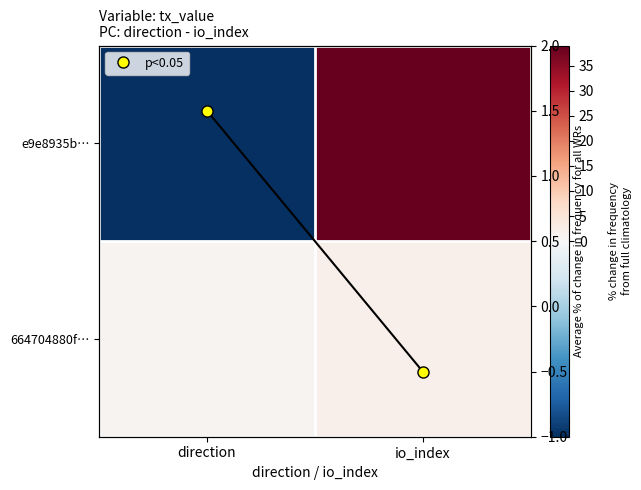

At which label does p<0.05 first exceed 1?

direction